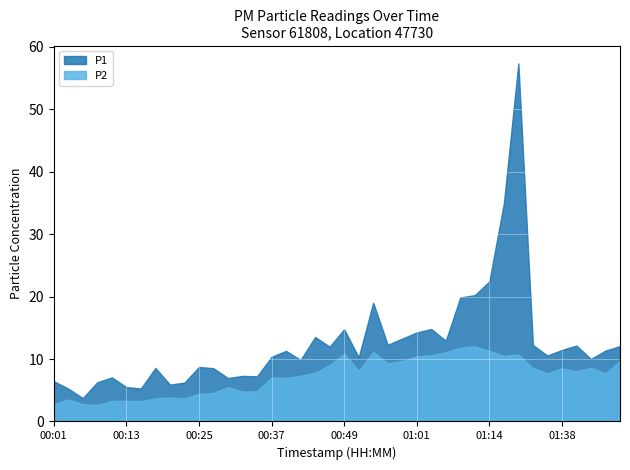

What is the average value of the P2 series?

7.3